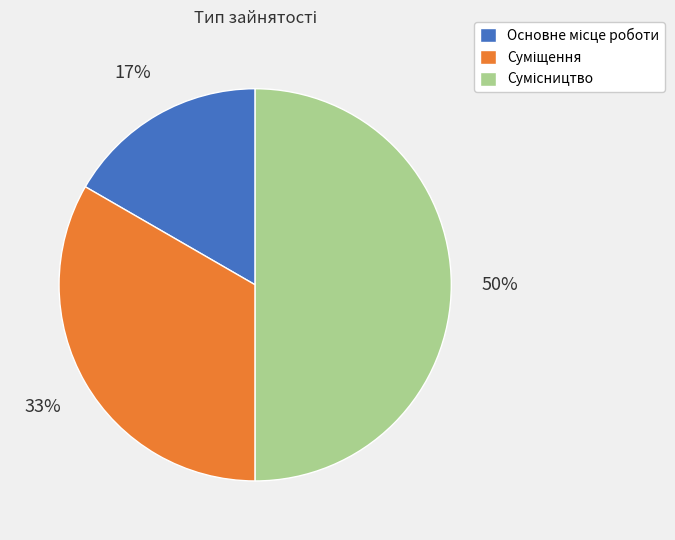

Count the number of slices in the pie.

3